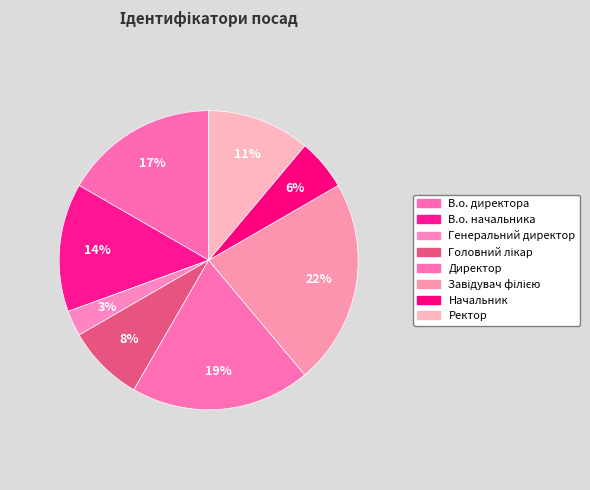

Which category has the smallest portion of the pie?

Генеральний директор